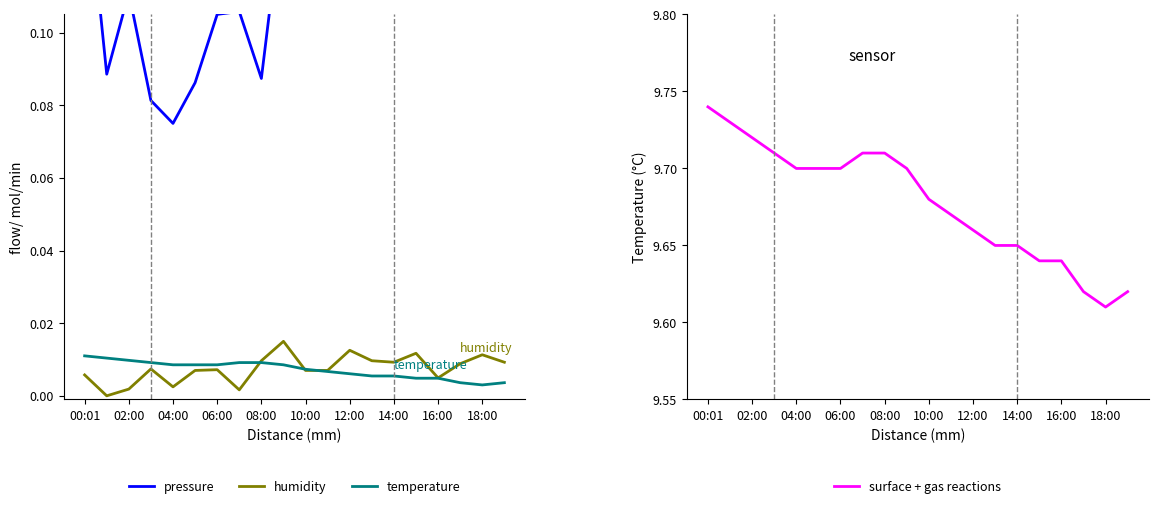

Which series has the largest total across all categories?

surface + gas reactions